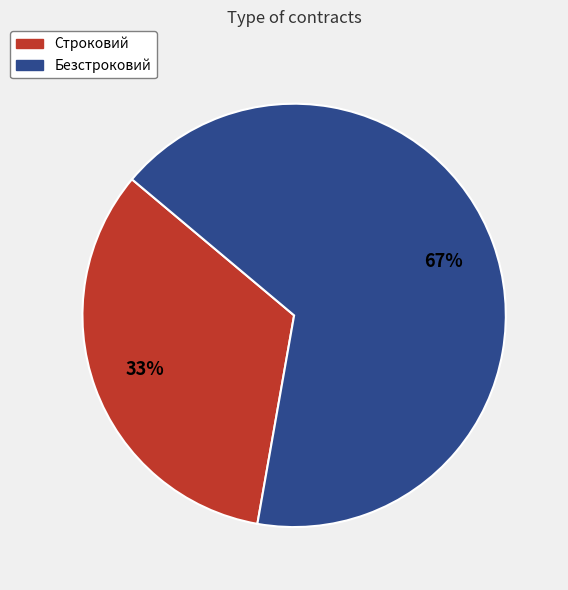

What percentage is the Безстроковий slice, to the nearest percent?

67%